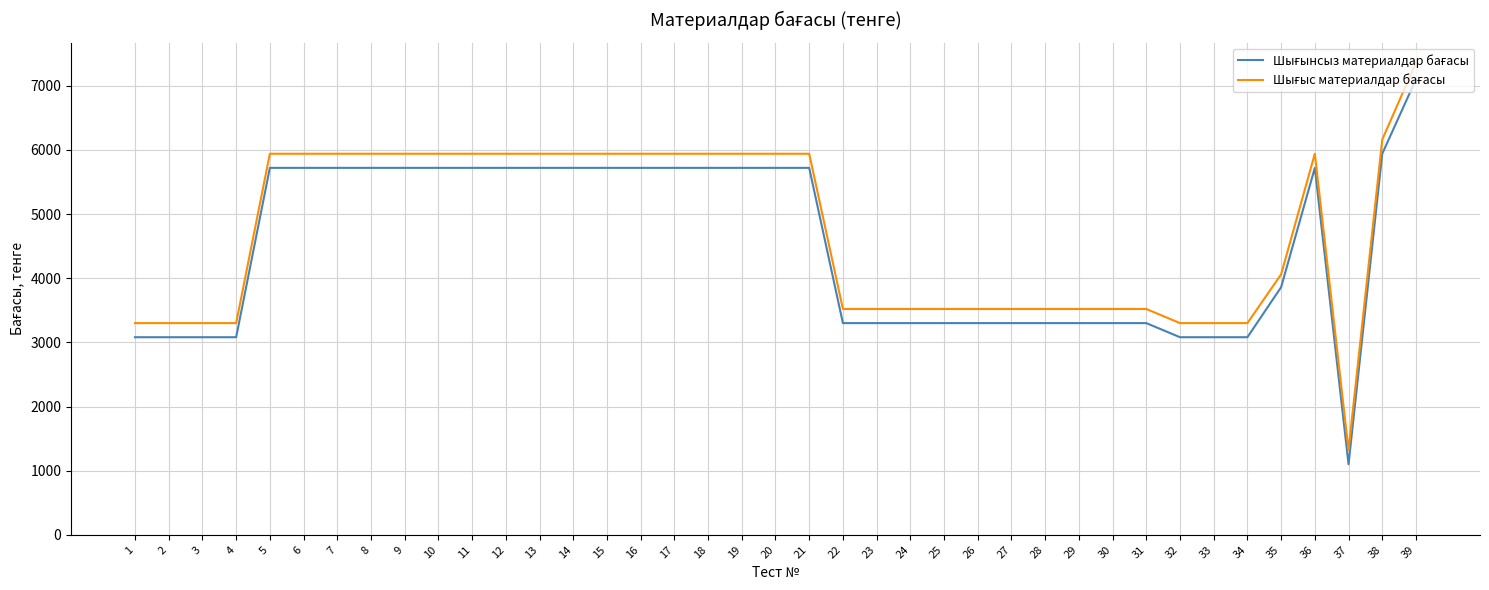

What is the greatest value displayed?

7360